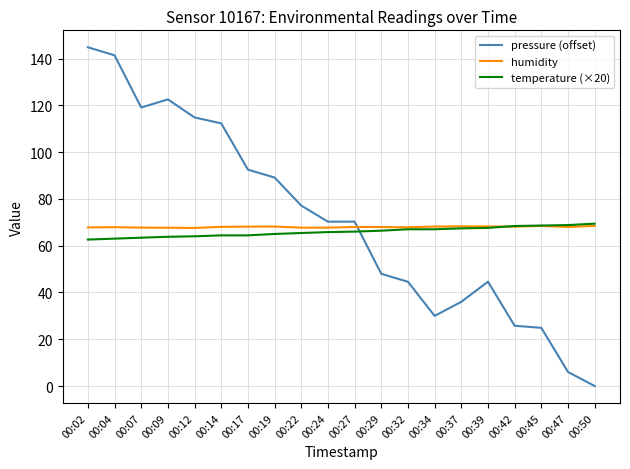

How many times do temperature (×20) and pressure (offset) cross each other?

1